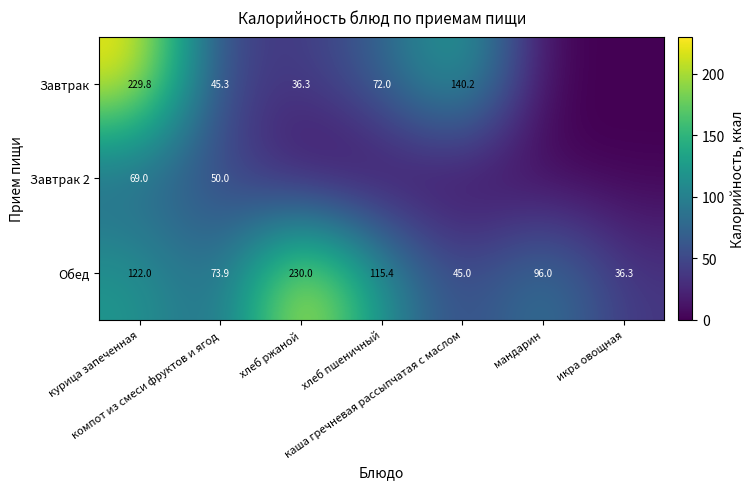

What is the difference between the maximum and minimum values in the Обед series?

193.7